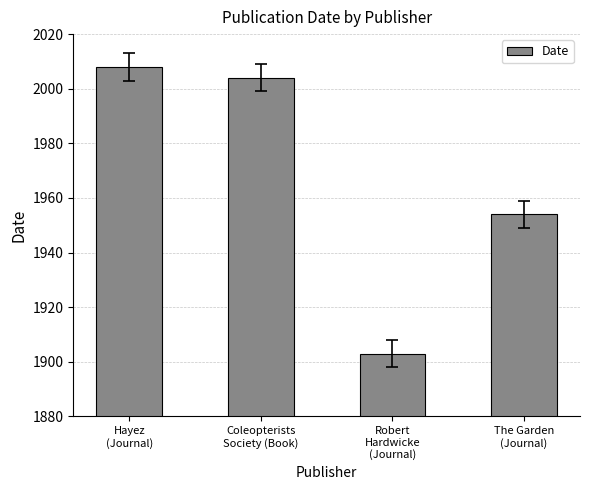

Read the value at Coleopterists
Society (Book), to the nearest 10.

2000